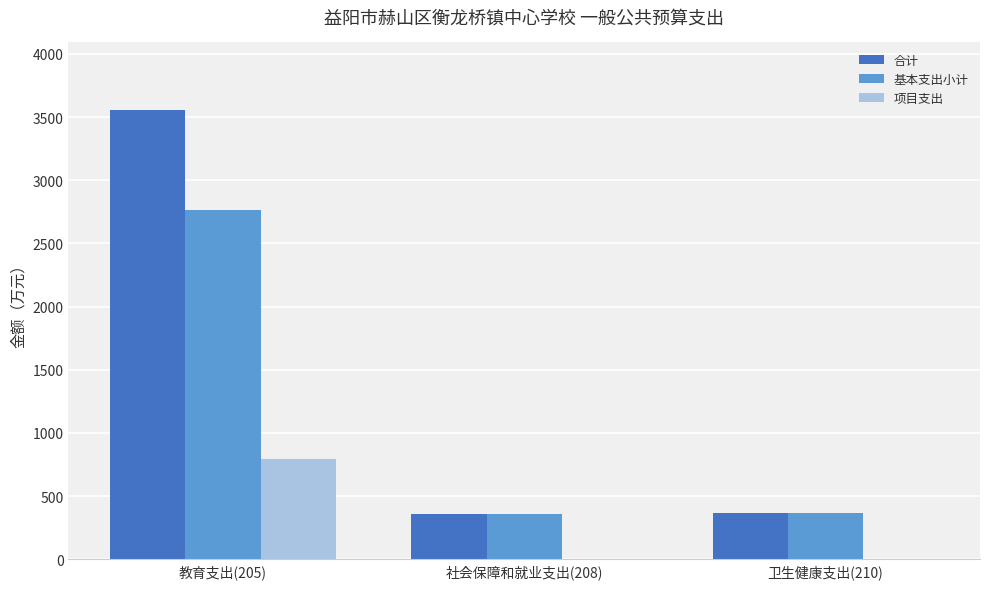

Between 教育支出(205) and 卫生健康支出(210), which series saw the biggest shift?

合计